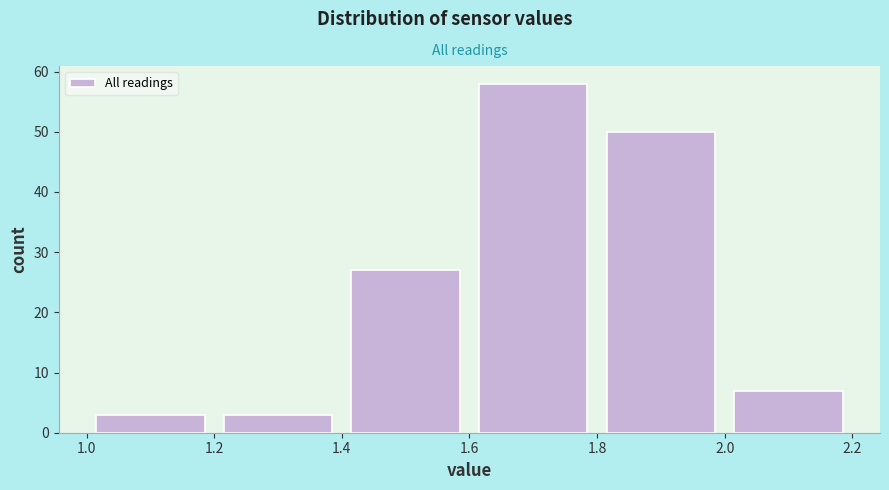

What is the height of the bar covering 1.2 to 1.4 on the x-axis? The values are not printed on the chart, so give them approximately, as read against the axis.

3